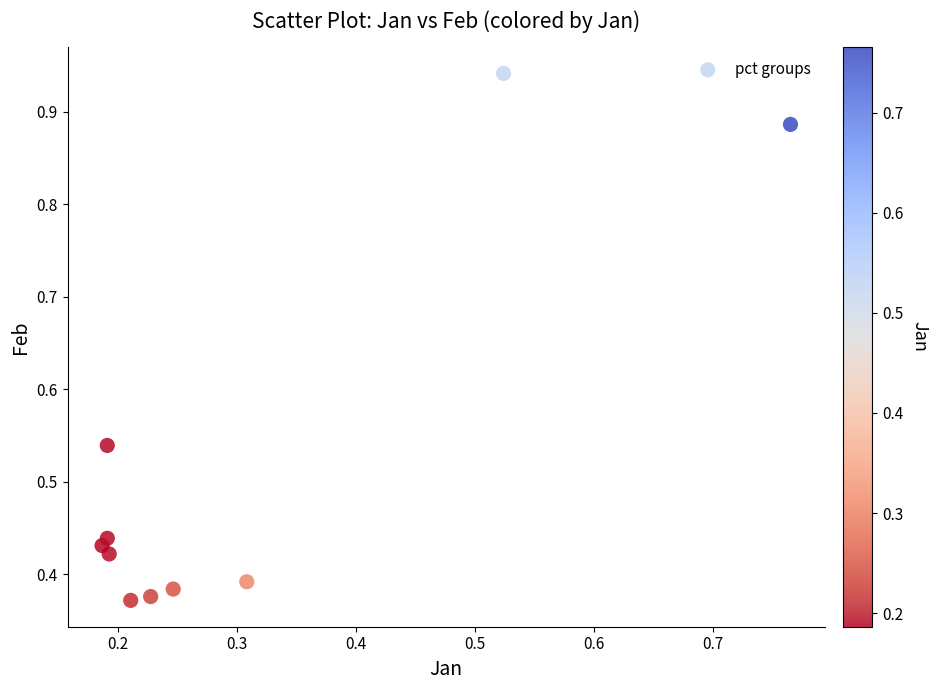

What is the average X value?

0.3